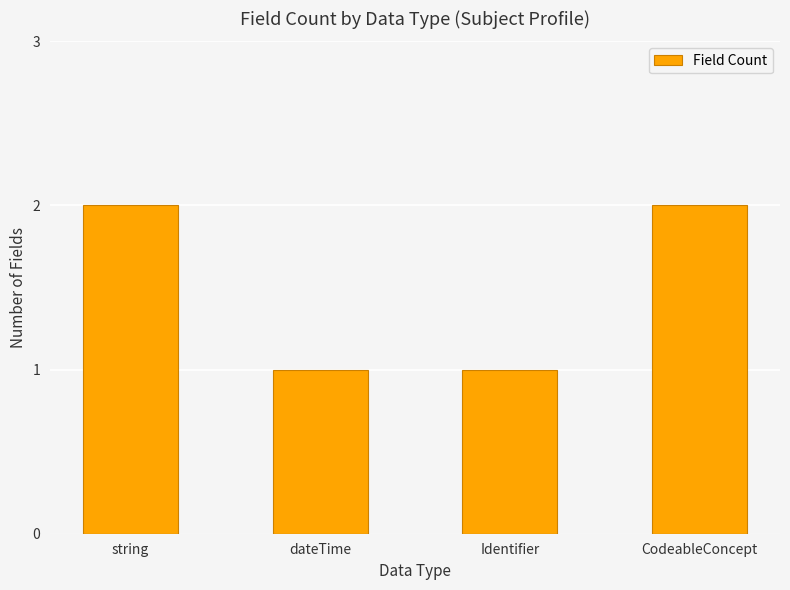

Reading left to right, extract all data points from this chart.

2	1	1	2